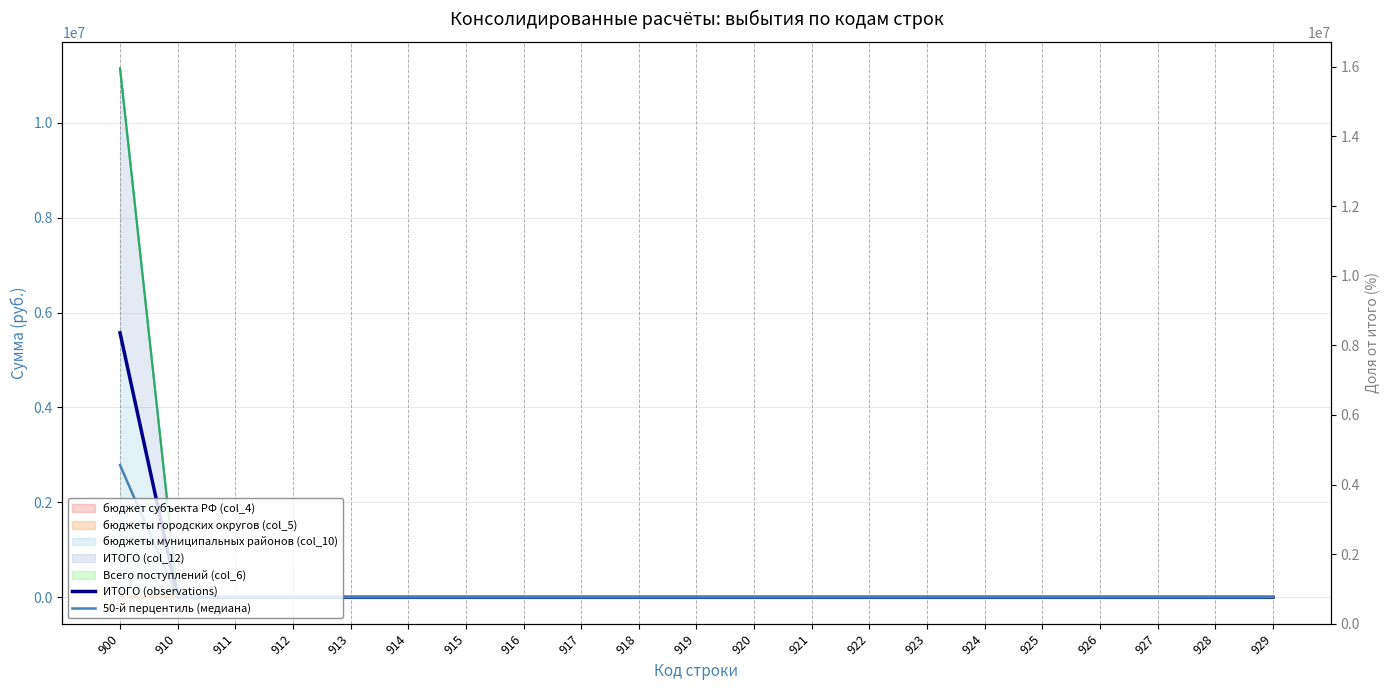

Is the value of ИТОГО (observations) at 923 greater than the value of 50-й перцентиль (медиана) at 919?

No